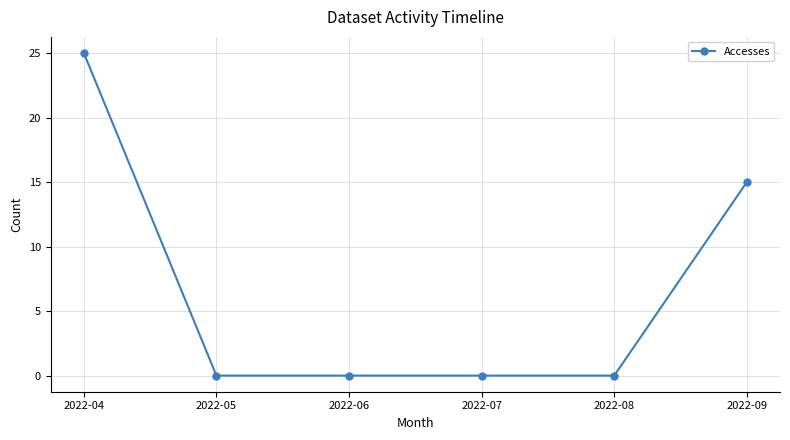

How many lines are shown in the chart?

1